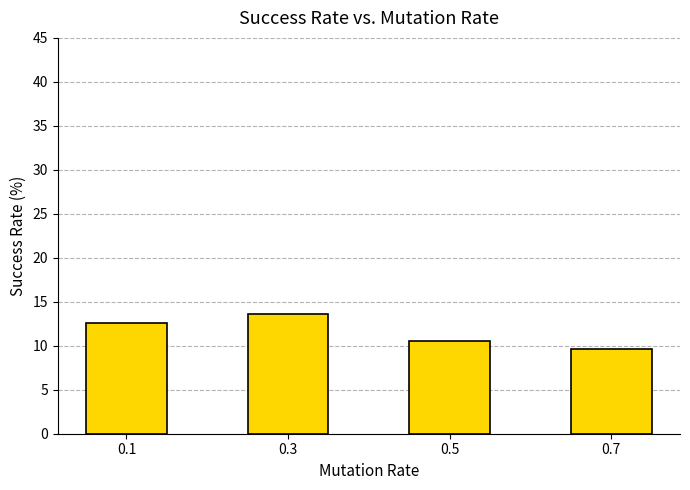

Reading left to right, transcribe all the data shown in this chart.

12.6	13.6	10.5	9.6